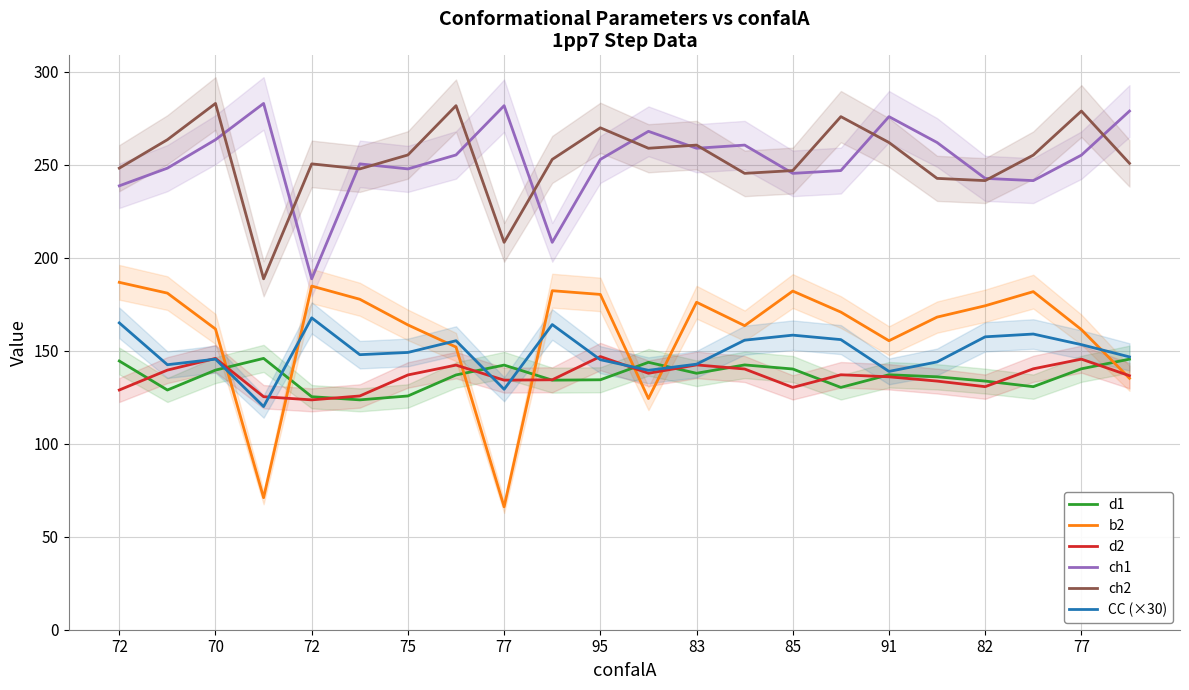

At which label is b2 closest to 126?

11